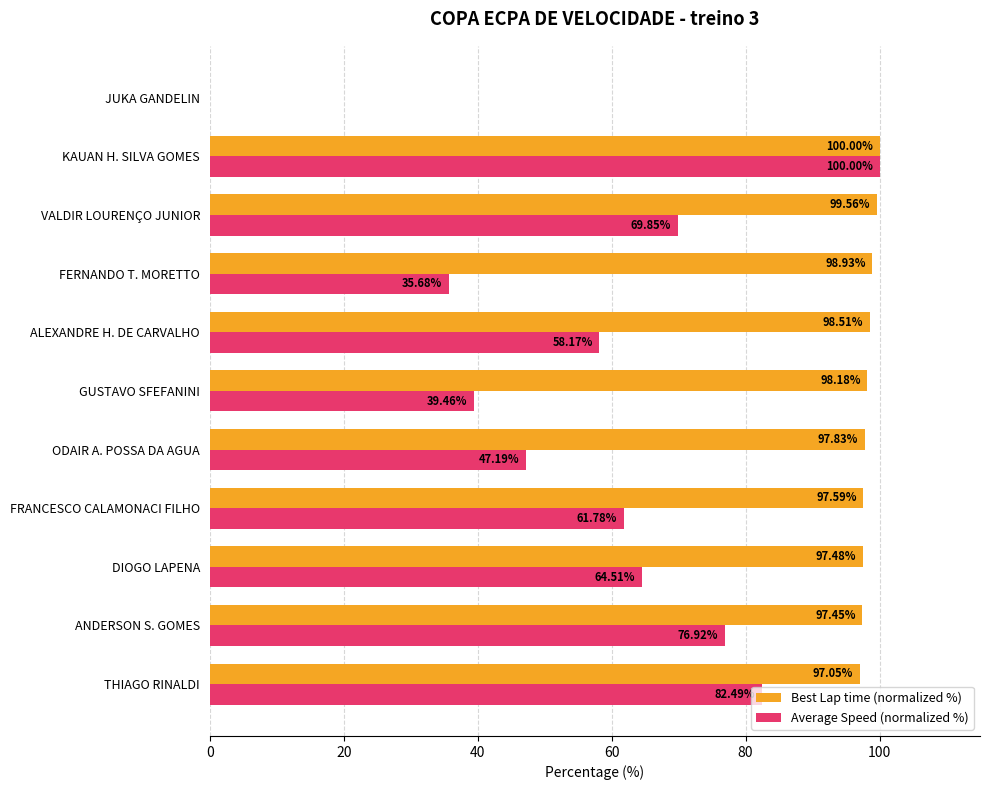

Which series has the largest total across all categories?

Best Lap time (normalized %)